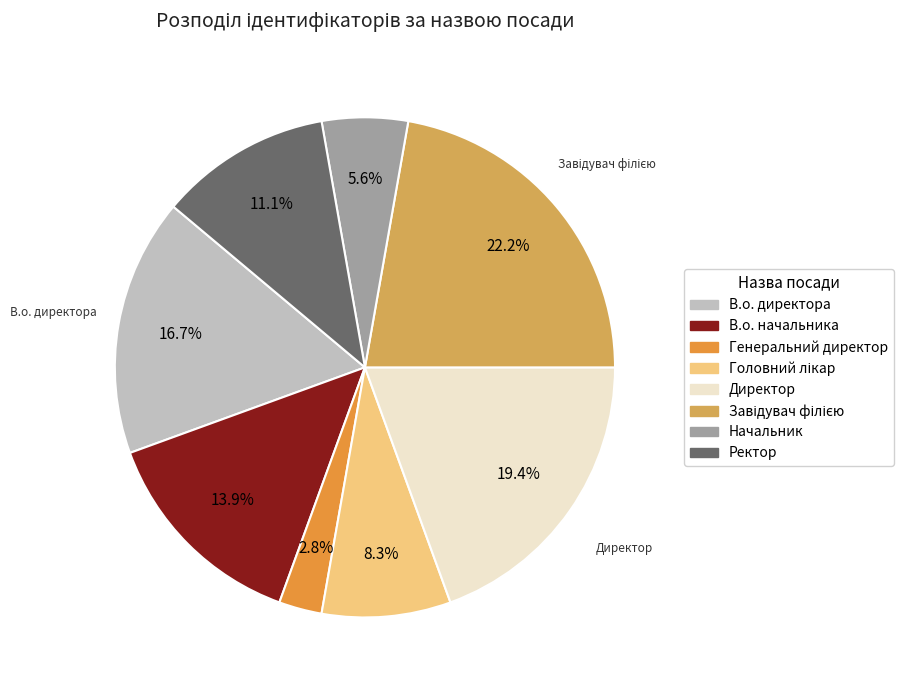

The Генеральний директор slice represents 3% of the pie. True or false?

True